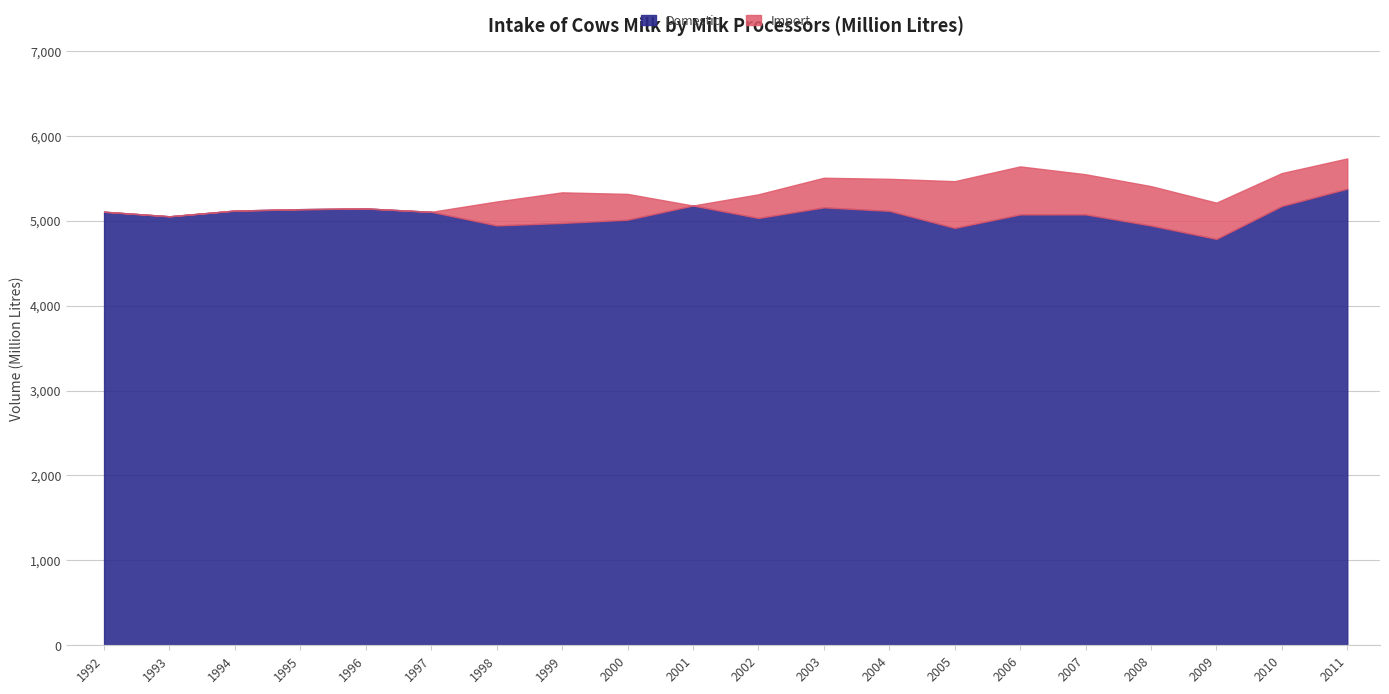

True or false: Domestic and Import cross at least once.

False